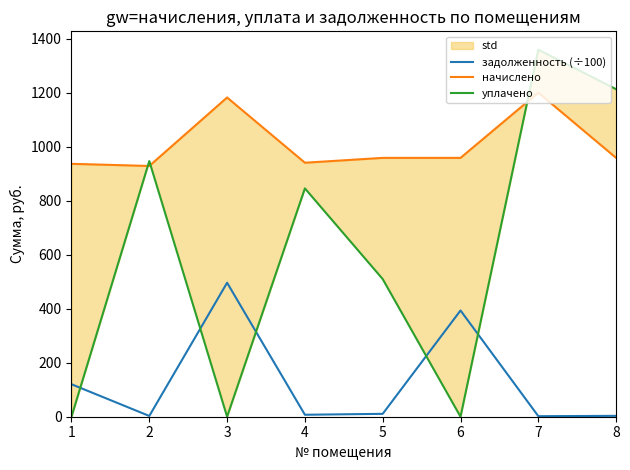

The value of начислено at 6 is 959.0. True or false?

True